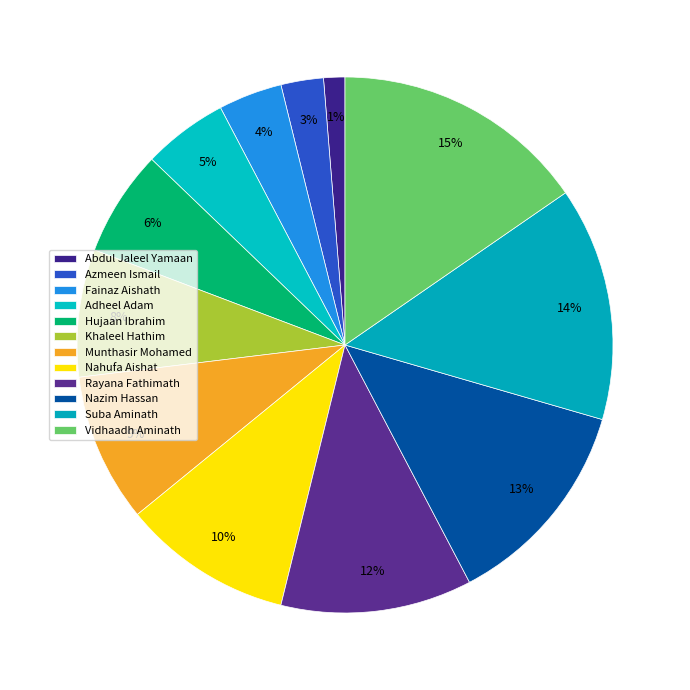

To the nearest percent, what percentage of the pie is Khaleel Hathim?

8%